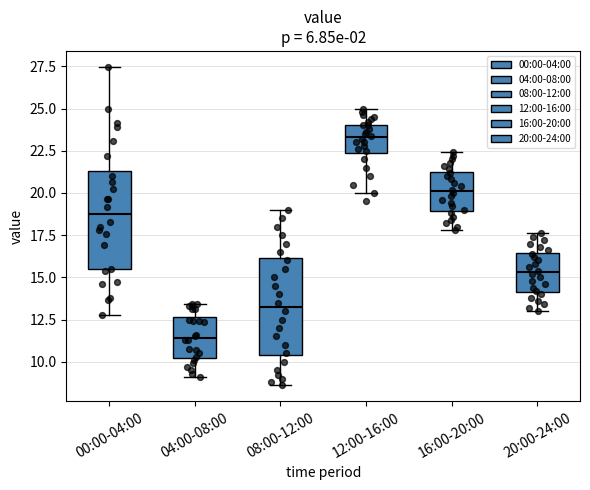

Reading left to right, read every box against the y-axis: the position of its median line, the range the box covers, and the ends of its whiskers. The values are not printed on the chart, so give them approximately, as read against the axis.

00:00-04:00: median 18.5, box 15.5 to 21.5, whiskers 13.0 to 27.5
04:00-08:00: median 11.5, box 10.5 to 12.5, whiskers 9.0 to 13.5
08:00-12:00: median 13.5, box 10.5 to 16.0, whiskers 8.5 to 19.0
12:00-16:00: median 23.5, box 22.5 to 24.0, whiskers 20.0 to 25.0
16:00-20:00: median 20.0, box 19.0 to 21.5, whiskers 18.0 to 22.5
20:00-24:00: median 15.5, box 14.0 to 16.5, whiskers 13.0 to 17.5